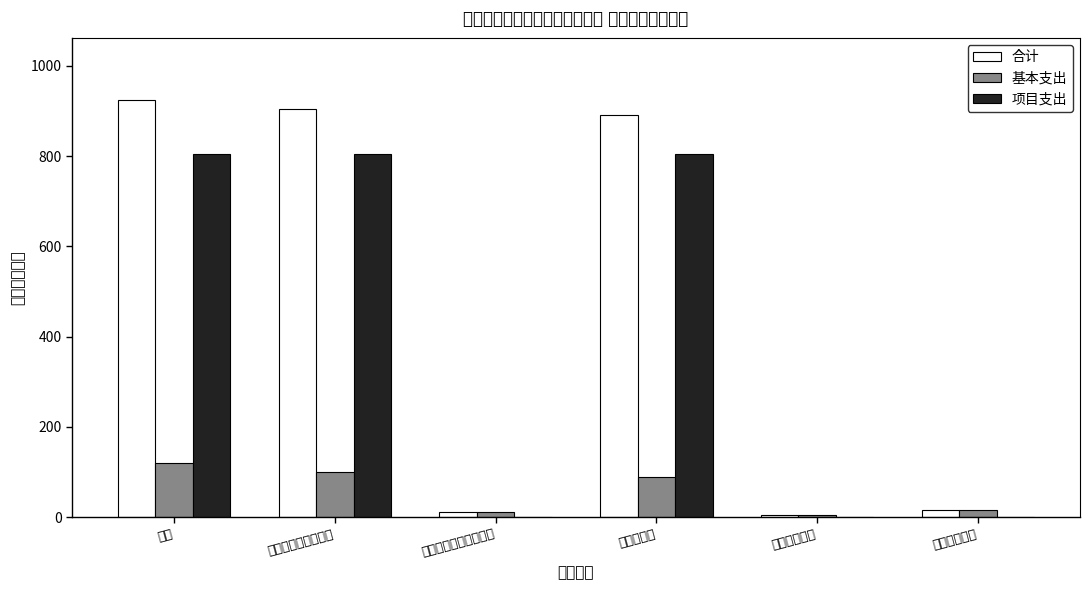

Which label corresponds to the smallest value in the chart?

行政事业单位养老支出